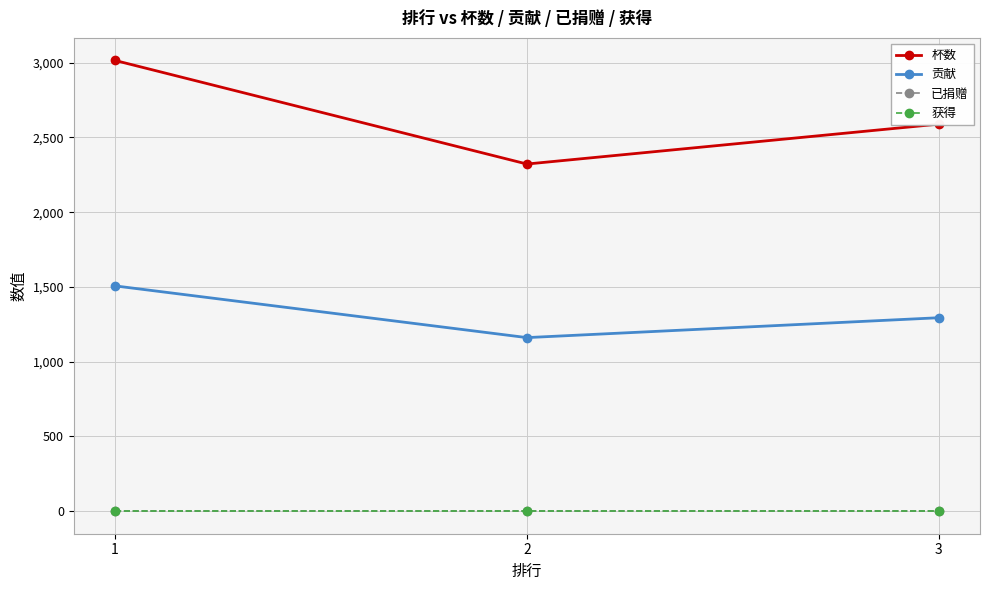

Between 3 and 1, which is larger?

1